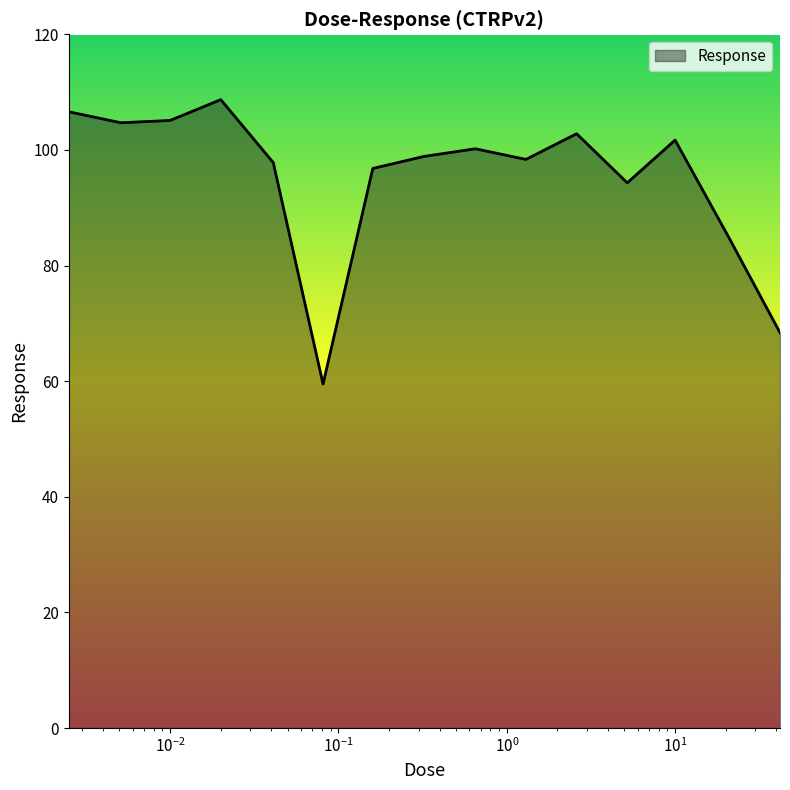

What is the difference between the maximum and second lowest values?

40.3